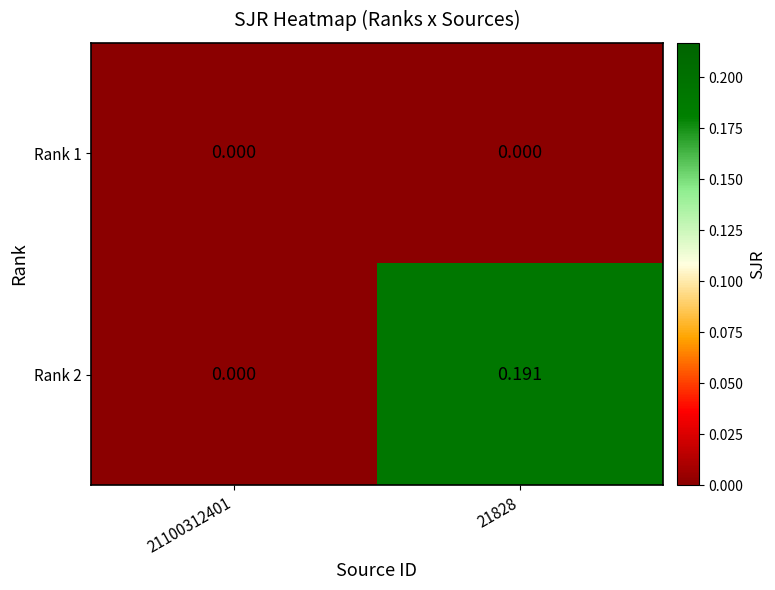

Count the number of data series in this chart.

2